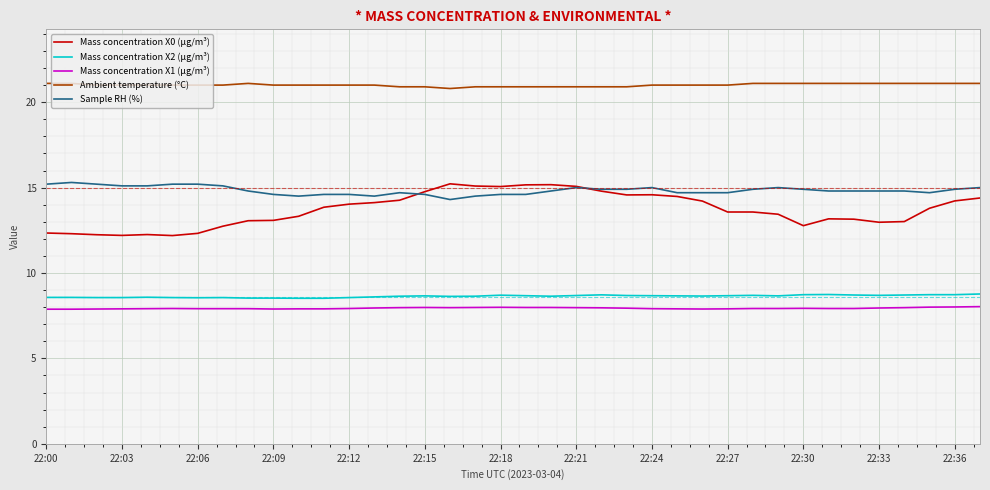

What is the lowest value of the Mass concentration X2 (μg/m³) series?

8.5